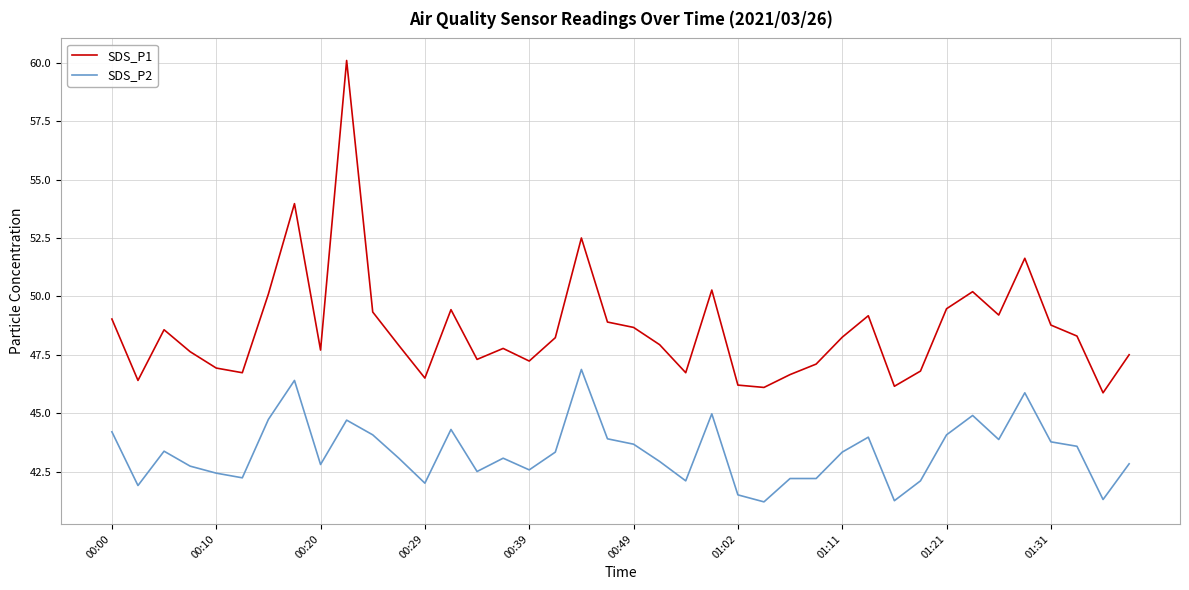

Which series has the largest range (max minus min)?

SDS_P1